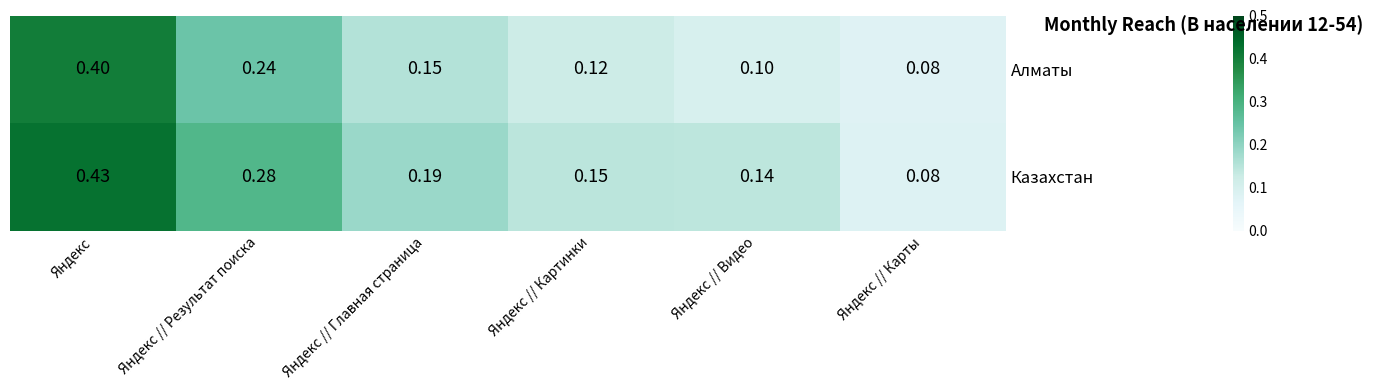

Rank the series by their average value, from highest to lowest.

Казахстан, Алматы